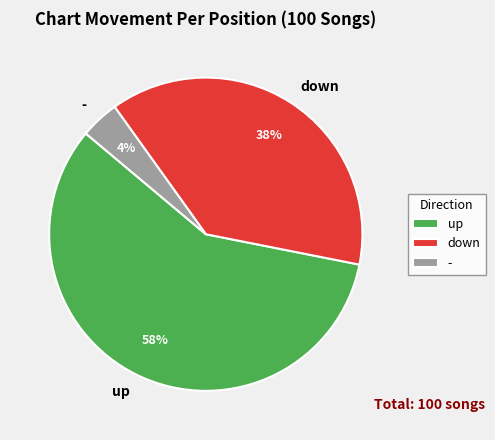

What is the smallest slice in the pie chart?

-